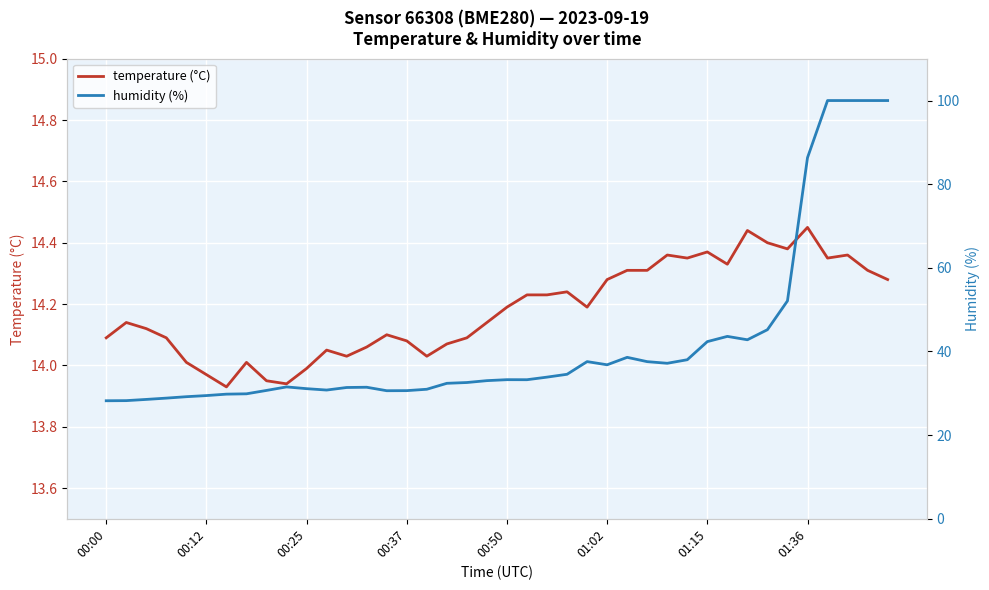

What are all the series names shown in the legend?

temperature (°C), humidity (%)